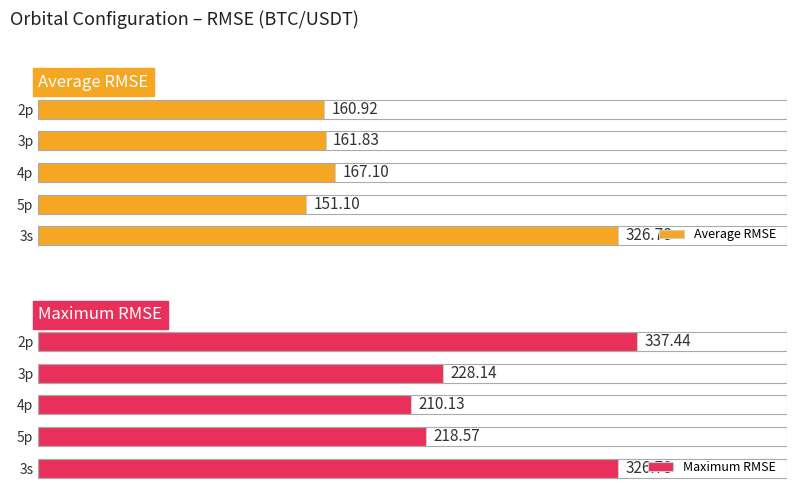

At how many categories does at least one series exceed 205?

5